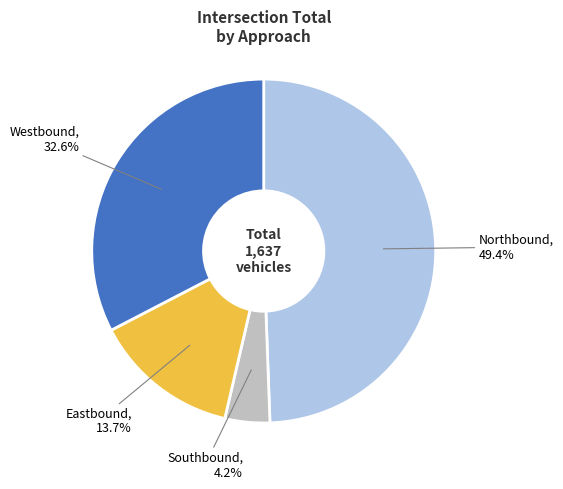

Count the number of slices in the pie.

4